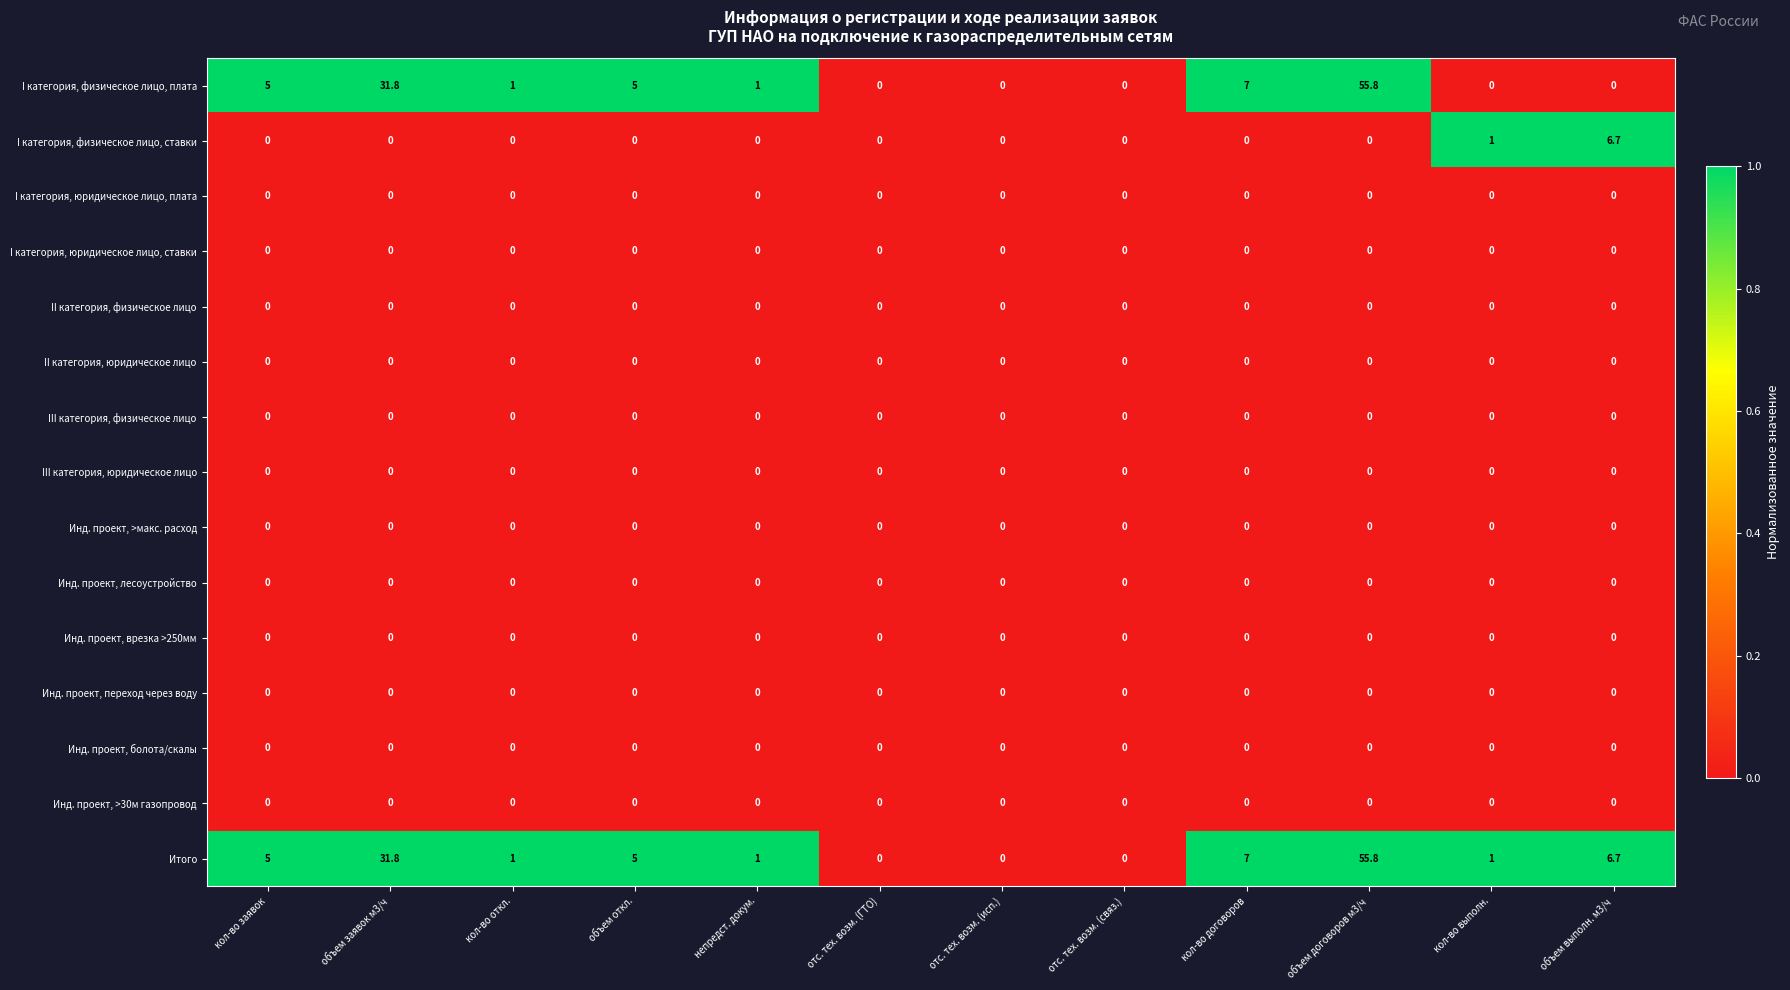

What is the spread (max minus min) of values at непредст. докум.?

1.0